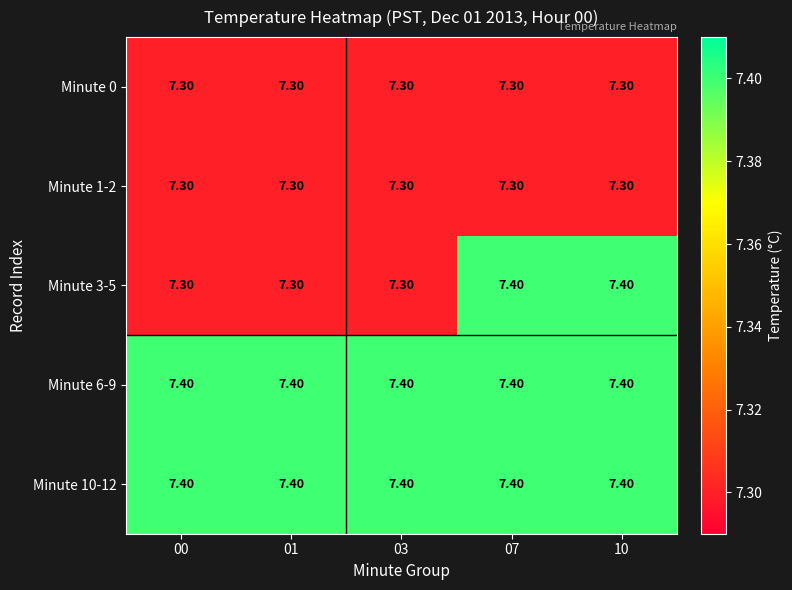

How many categories are shown in the chart?

5